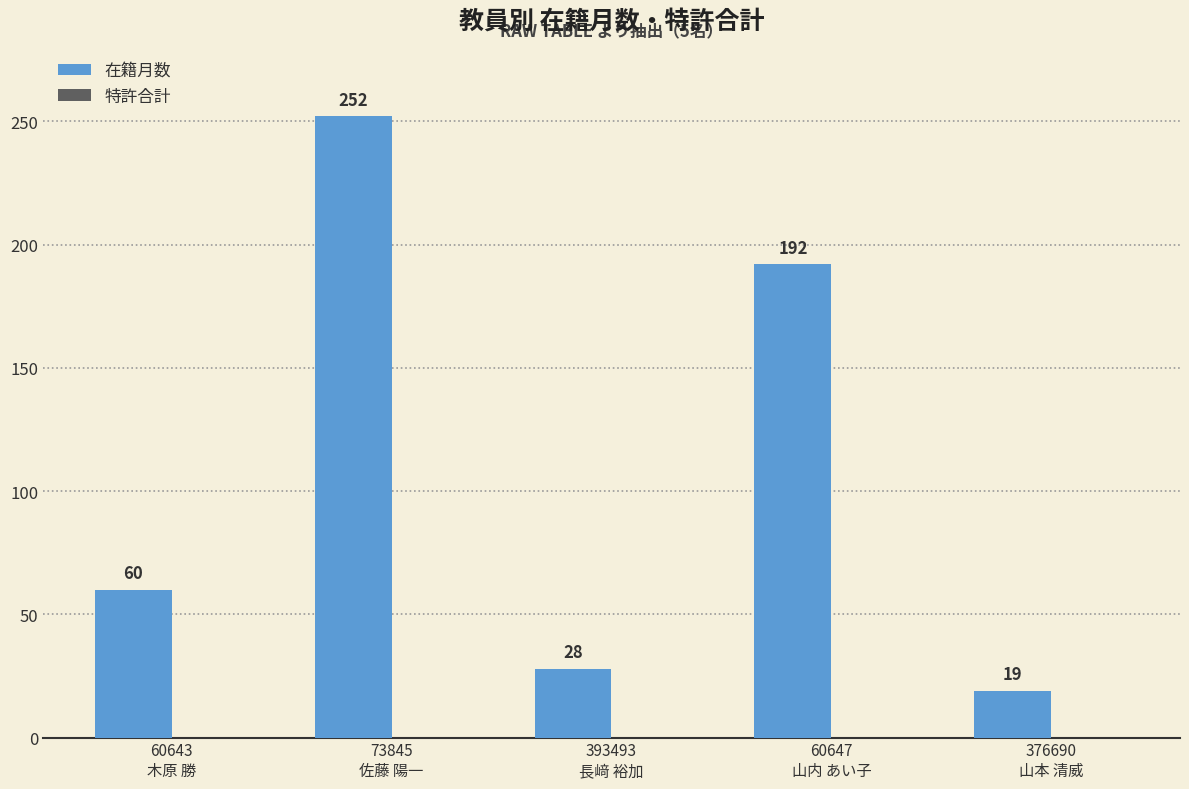

What is the difference between the second highest and second lowest values?

164